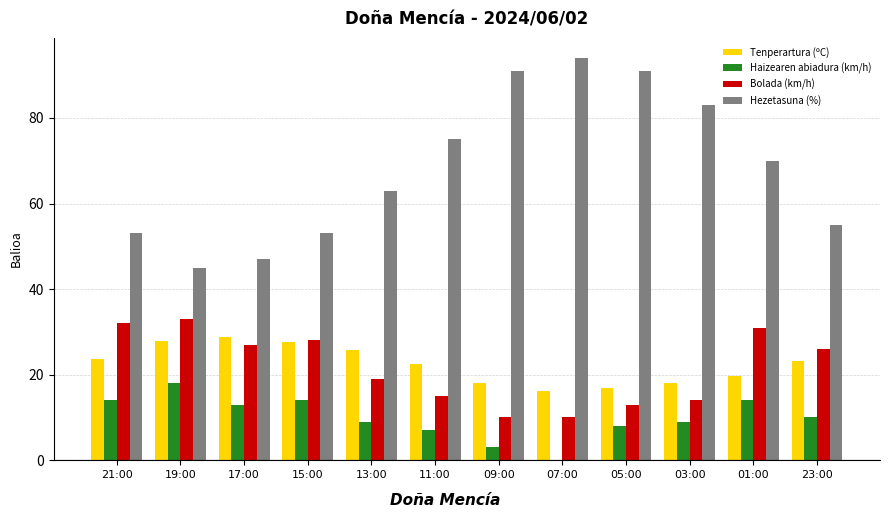

What are all the series names shown in the legend?

Tenperartura (ºC), Haizearen abiadura (km/h), Bolada (km/h), Hezetasuna (%)